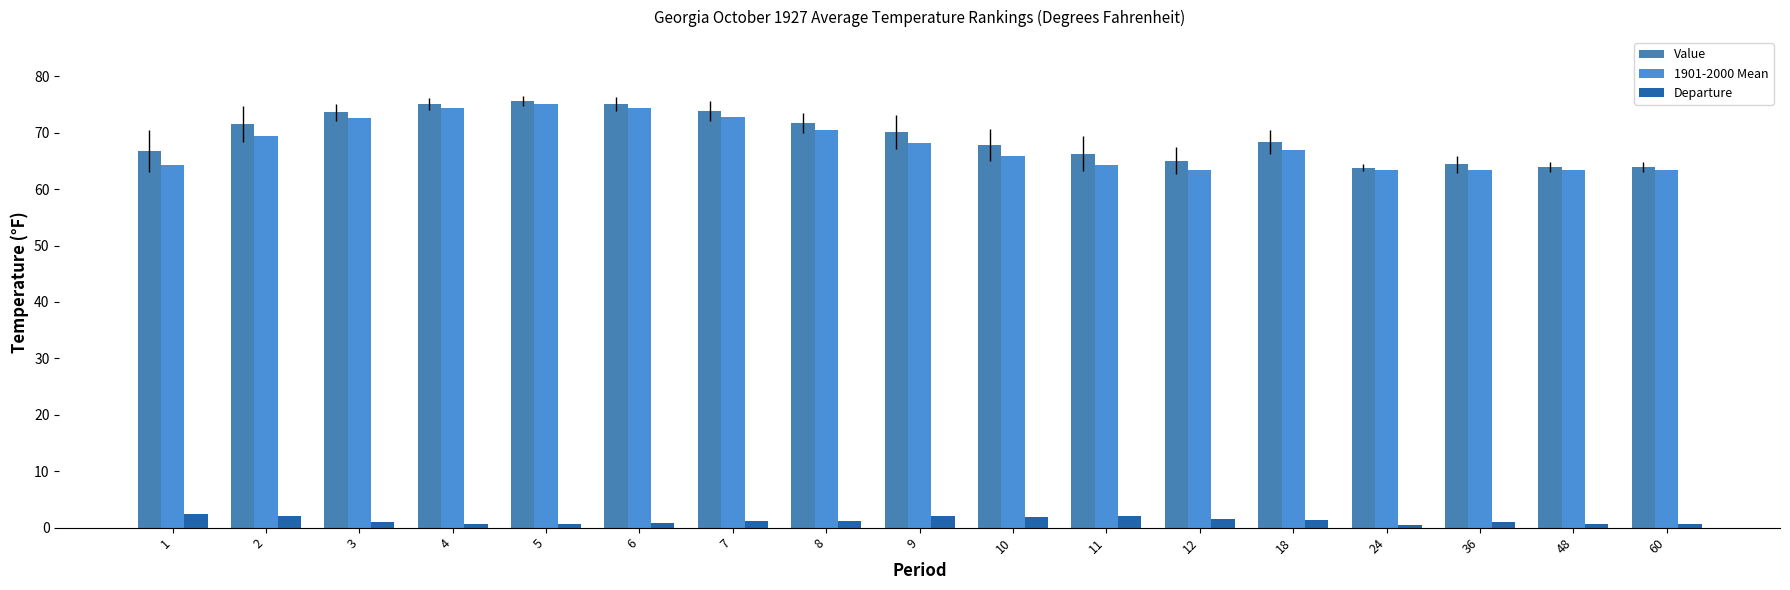

Reading left to right, what are all the values shown in this chart?

Value: 1=66.7	2=71.5	3=73.6	4=75.1	5=75.6	6=75.1	7=73.9	8=71.7	9=70.1	10=67.8	11=66.3	12=65.0	18=68.4	24=63.8	36=64.4	48=63.9	60=63.9
1901-2000 Mean: 1=64.2	2=69.4	3=72.6	4=74.4	5=75.0	6=74.3	7=72.7	8=70.5	9=68.1	10=65.9	11=64.2	12=63.4	18=67.0	24=63.4	36=63.4	48=63.3	60=63.3
Departure: 1=2.5	2=2.1	3=1.0	4=0.7	5=0.6	6=0.8	7=1.2	8=1.2	9=2.0	10=1.9	11=2.1	12=1.6	18=1.4	24=0.4	36=1.0	48=0.6	60=0.6